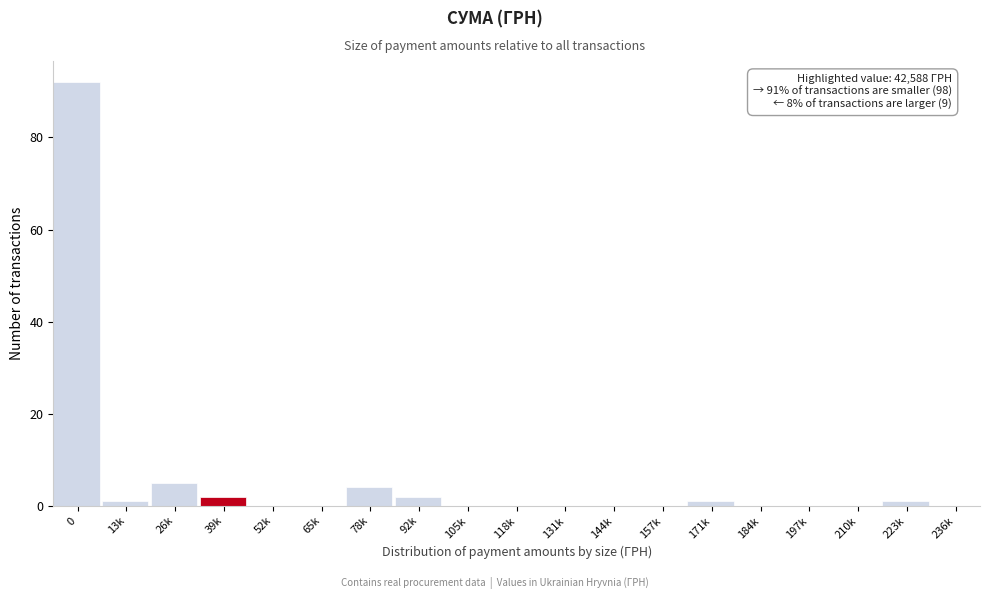

Reading right to left, list all the values displayed in this chart.

236k=0	223k=1	210k=0	197k=0	184k=0	171k=1	157k=0	144k=0	131k=0	118k=0	105k=0	92k=2	78k=4	65k=0	52k=0	39k=2	26k=5	13k=1	0=92